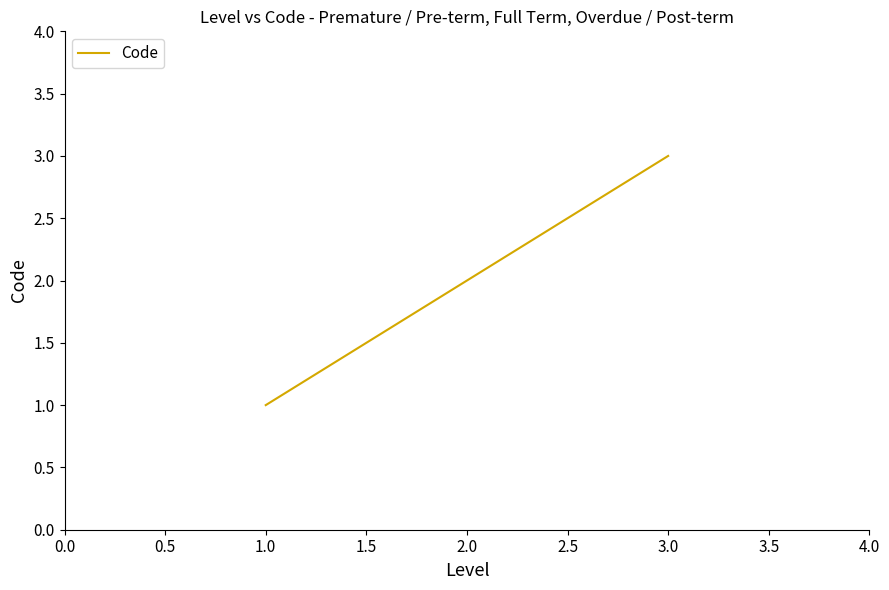

List the labels in order of value, smallest first.

1.0, 2.0, 3.0